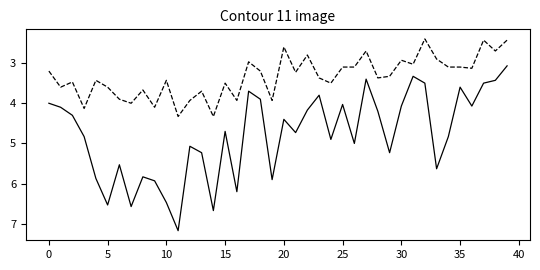

What is the minimum value shown in the chart?

2.4